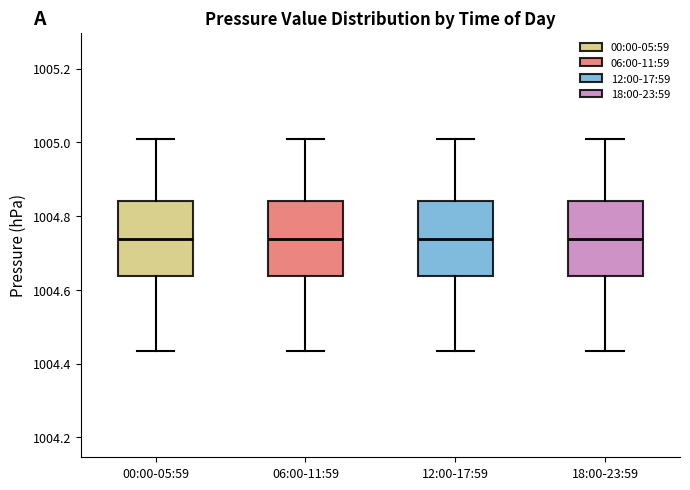

Reading left to right, read every box against the y-axis: the position of its median line, the range the box covers, and the ends of its whiskers. The values are not printed on the chart, so give them approximately, as read against the axis.

00:00-05:59: median 1004.74, box 1004.64 to 1004.84, whiskers 1004.44 to 1005.00
06:00-11:59: median 1004.74, box 1004.64 to 1004.84, whiskers 1004.44 to 1005.00
12:00-17:59: median 1004.74, box 1004.64 to 1004.84, whiskers 1004.44 to 1005.00
18:00-23:59: median 1004.74, box 1004.64 to 1004.84, whiskers 1004.44 to 1005.00